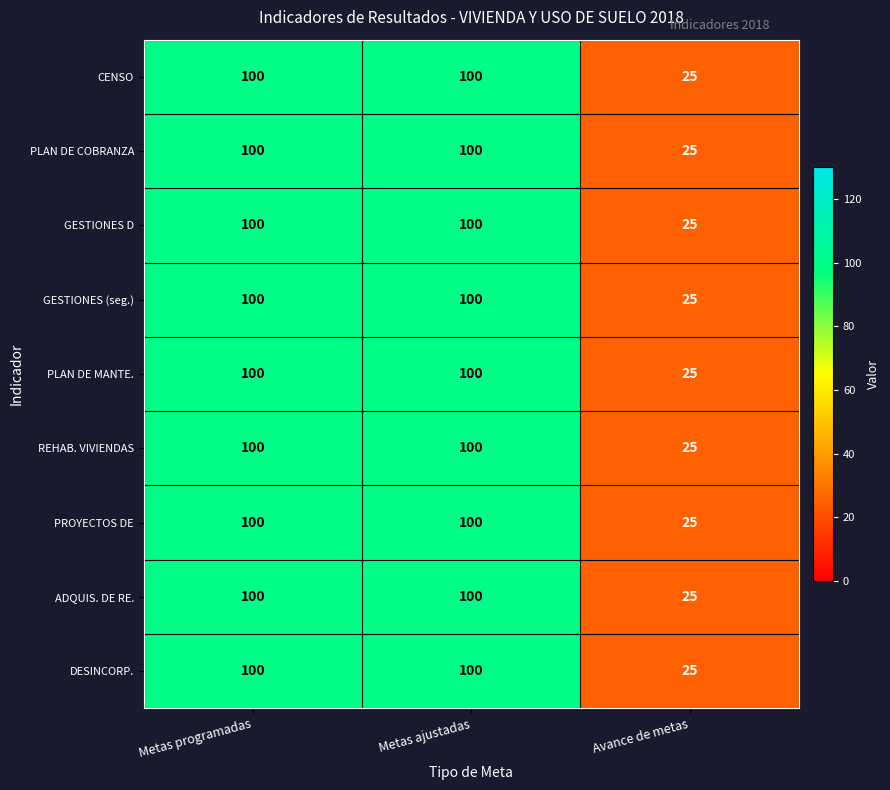

What is the sum of all REHAB. VIVIENDAS values?

225